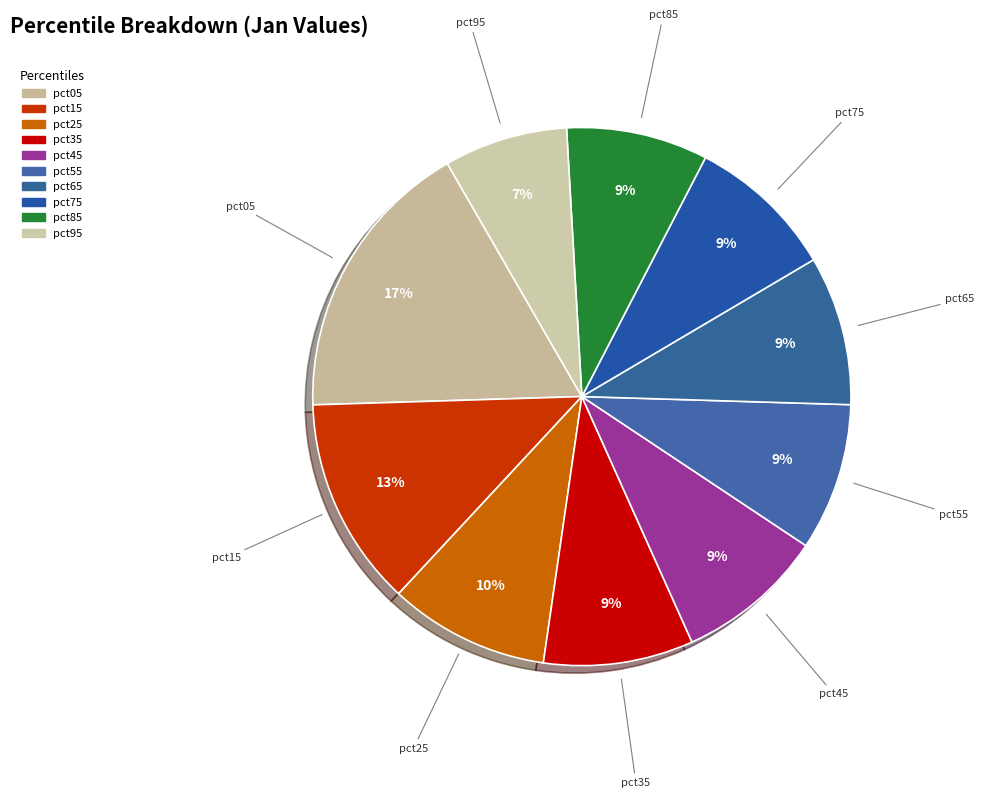

How many segments does this pie chart have?

10